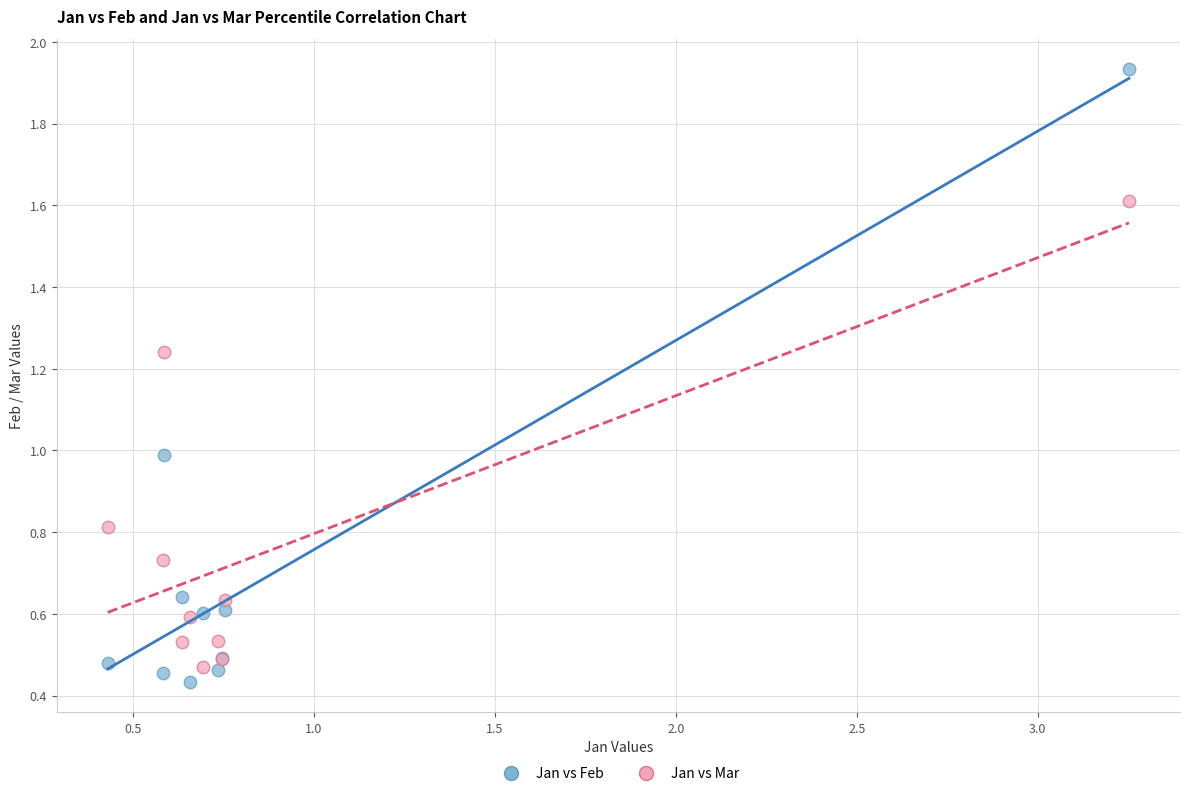

What is the X range (max minus min) for the scatter plot?

2.8